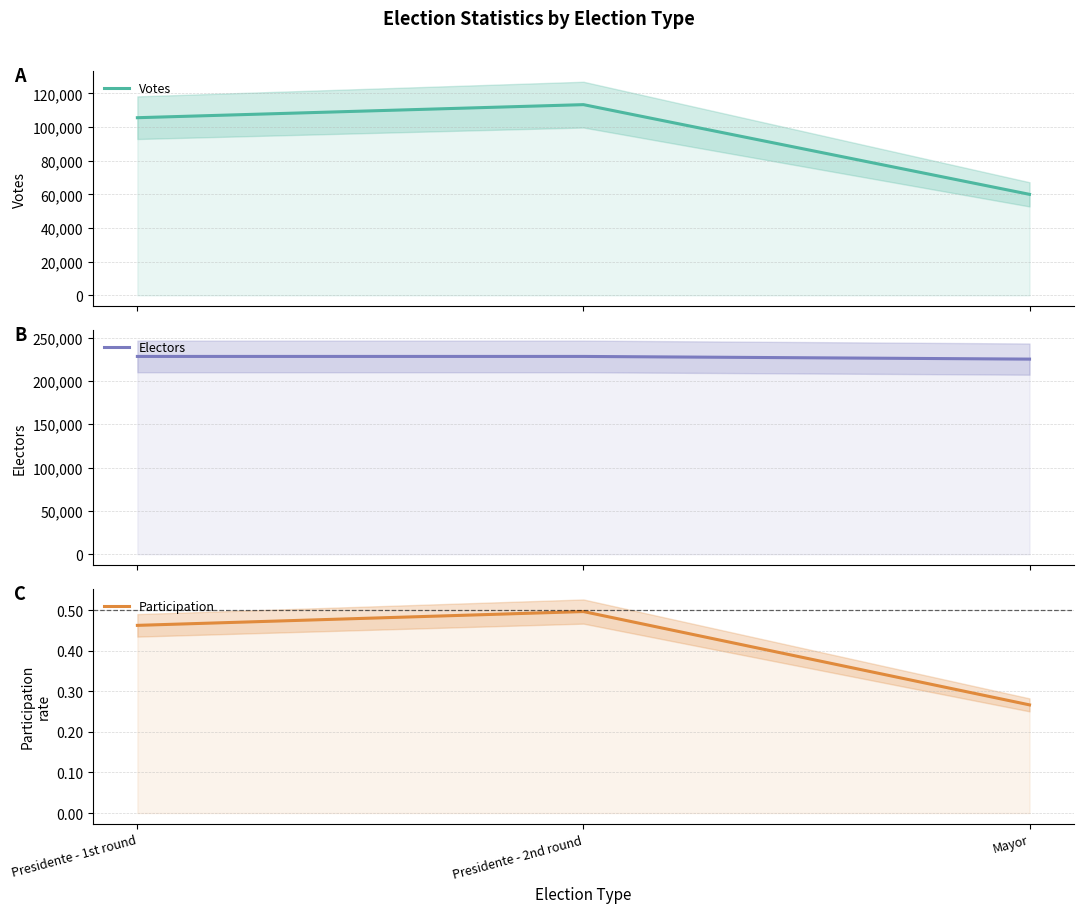

What is the sum of all Electors values?

681545.0